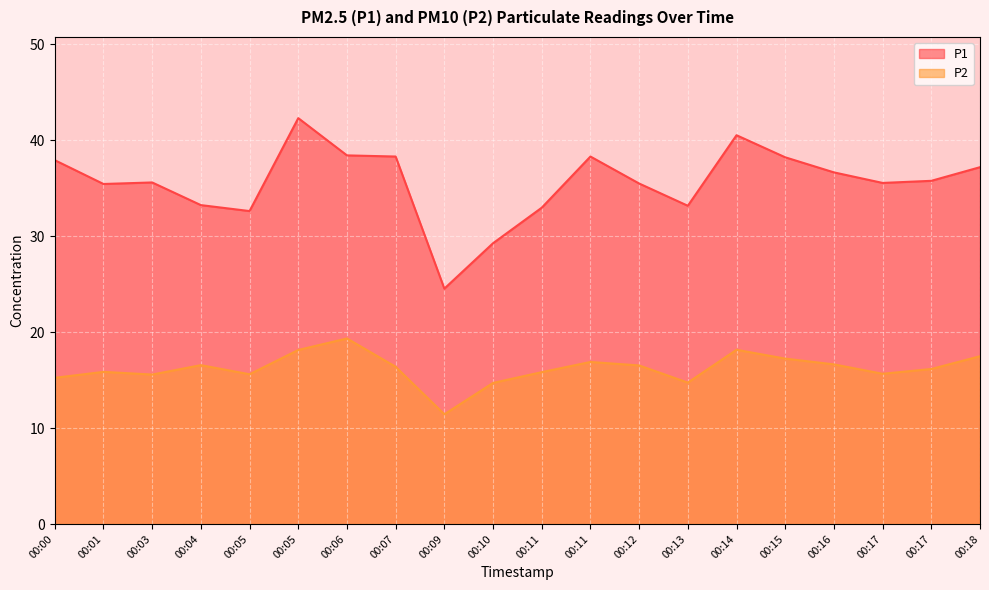

True or false: P1 and P2 cross at least once.

False